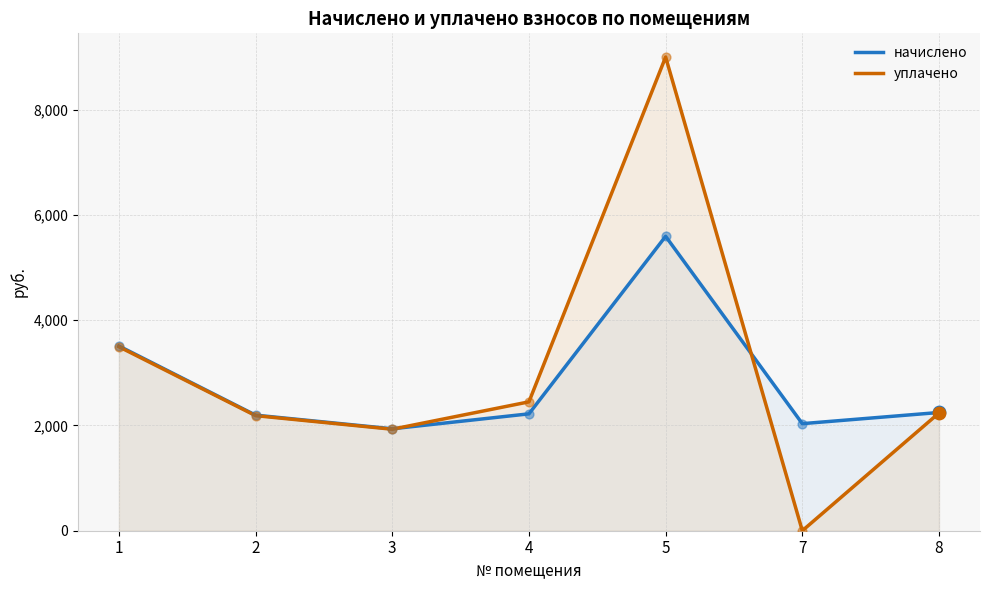

Which series has the largest total across all categories?

уплачено